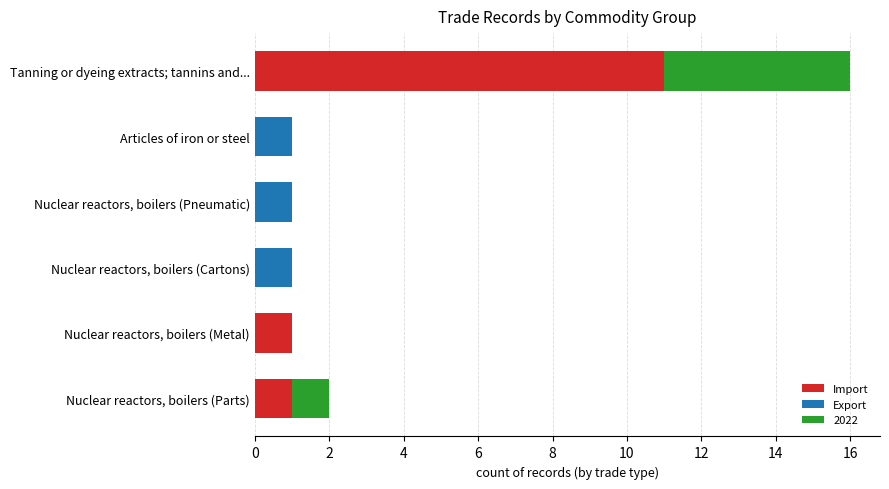

Which category has the highest value in the Import series?

Tanning or dyeing extracts; tannins and...